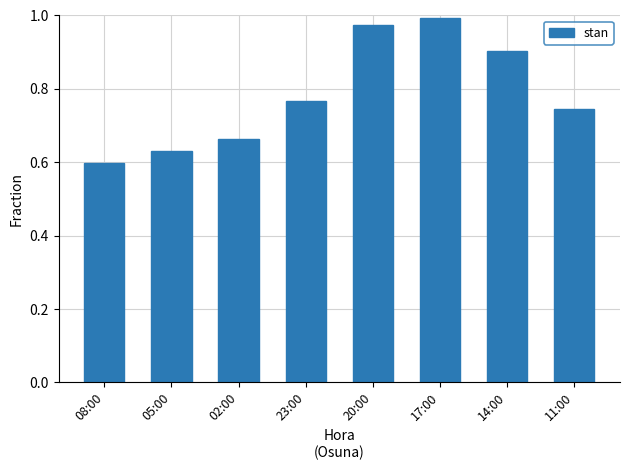

What is the change in value from 05:00 to 20:00?

+0.3